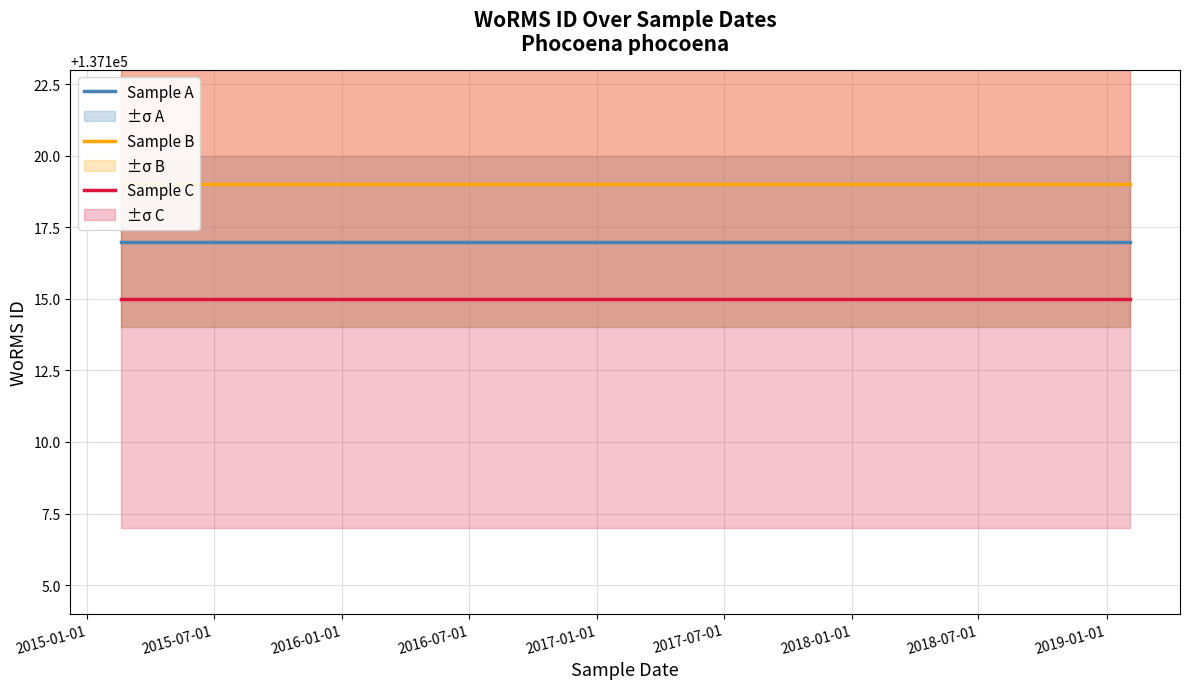

What is the lowest value of the Sample A series?

137117